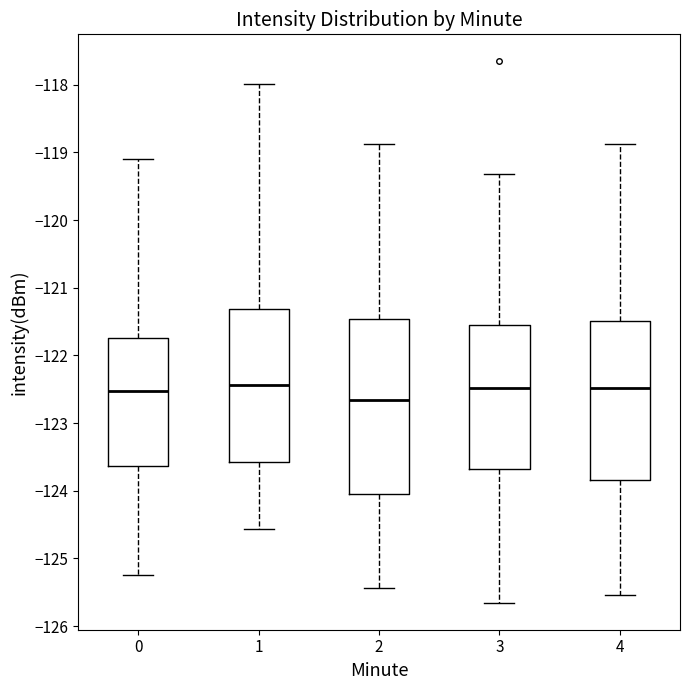

Reading left to right, read every box against the y-axis: the position of its median line, the range the box covers, and the ends of its whiskers. The values are not printed on the chart, so give them approximately, as read against the axis.

0: median -122.5, box -123.6 to -121.7, whiskers -125.3 to -119.1
1: median -122.4, box -123.6 to -121.3, whiskers -124.6 to -118.0
2: median -122.7, box -124.0 to -121.5, whiskers -125.4 to -118.9
3: median -122.5, box -123.7 to -121.5, whiskers -125.7 to -119.3
4: median -122.5, box -123.8 to -121.5, whiskers -125.5 to -118.9